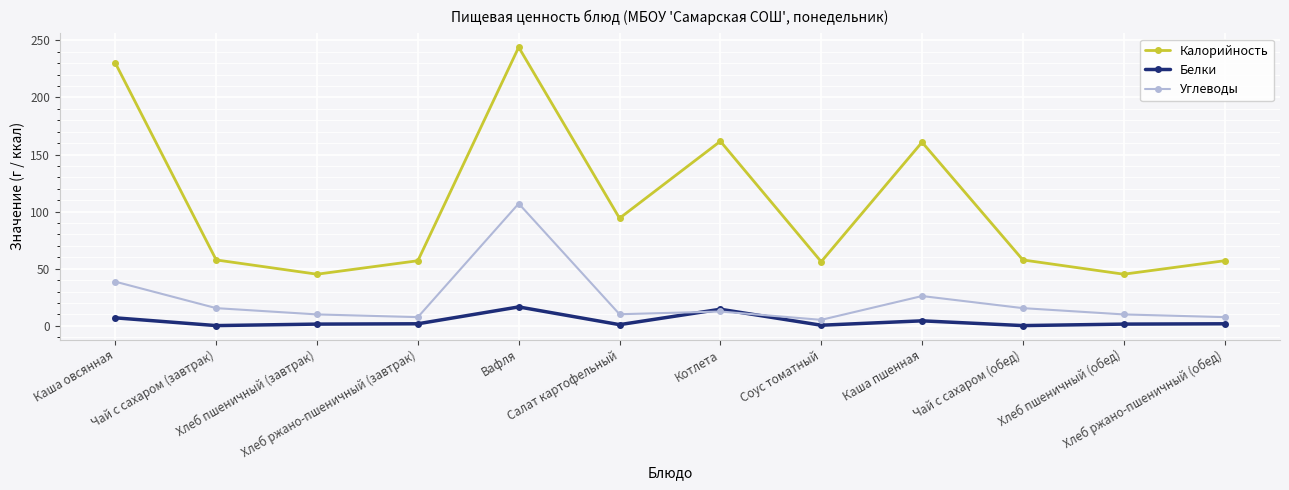

What is the value of the Калорийность point at the 1st from the left?

230.0